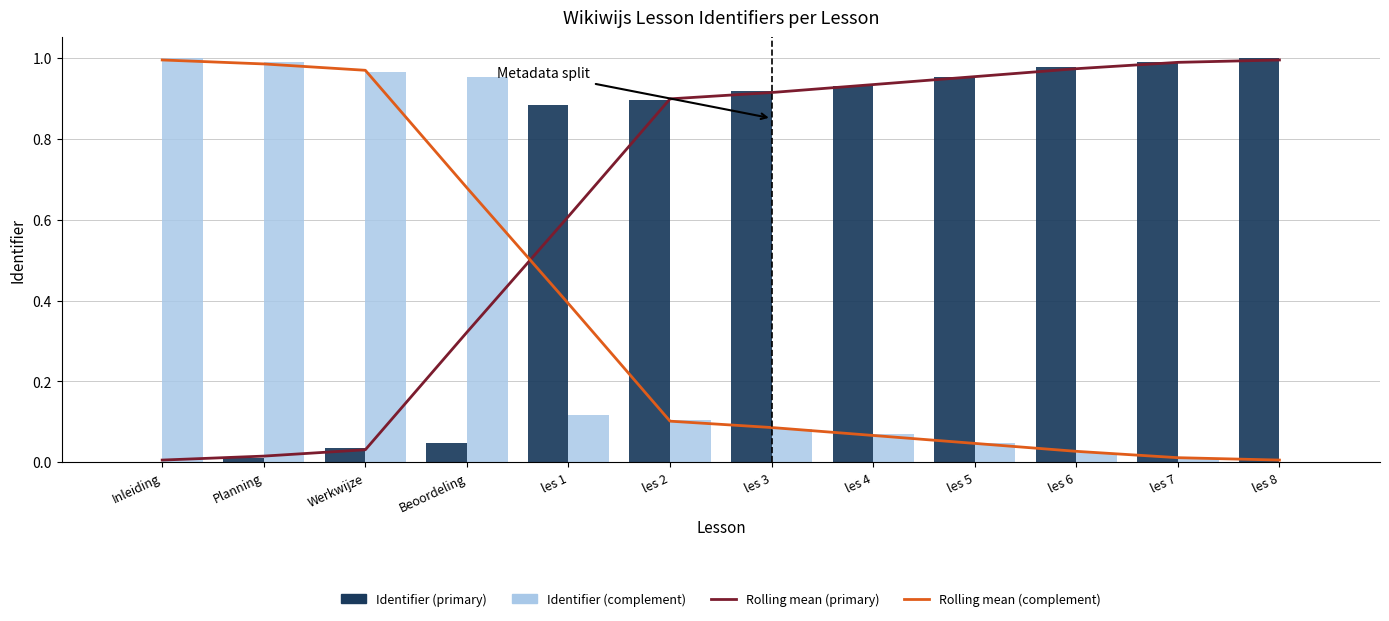

Reading left to right, transcribe all the data shown in this chart.

Rolling mean (primary): Inleiding=0.0	Planning=0.0	Werkwijze=0.0	Beoordeling=0.3	les 1=0.6	les 2=0.9	les 3=0.9	les 4=0.9	les 5=1.0	les 6=1.0	les 7=1.0	les 8=1.0
Rolling mean (complement): Inleiding=1.0	Planning=1.0	Werkwijze=1.0	Beoordeling=0.7	les 1=0.4	les 2=0.1	les 3=0.1	les 4=0.1	les 5=0.0	les 6=0.0	les 7=0.0	les 8=0.0
Identifier (primary): Inleiding=0.0	Planning=0.0	Werkwijze=0.0	Beoordeling=0.0	les 1=0.9	les 2=0.9	les 3=0.9	les 4=0.9	les 5=1.0	les 6=1.0	les 7=1.0	les 8=1.0
Identifier (complement): Inleiding=1.0	Planning=1.0	Werkwijze=1.0	Beoordeling=1.0	les 1=0.1	les 2=0.1	les 3=0.1	les 4=0.1	les 5=0.0	les 6=0.0	les 7=0.0	les 8=0.0